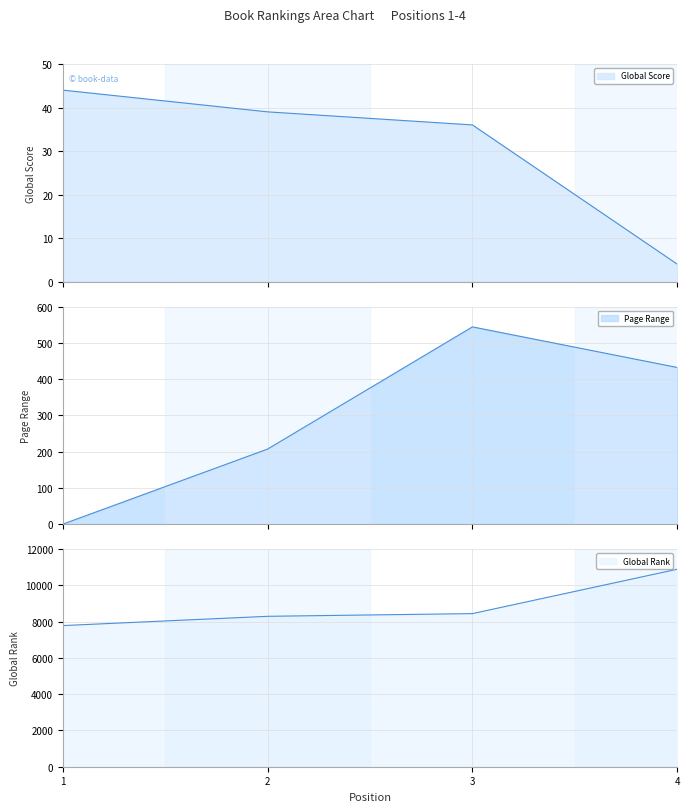

At which category does the chart reach its peak across all series?

4